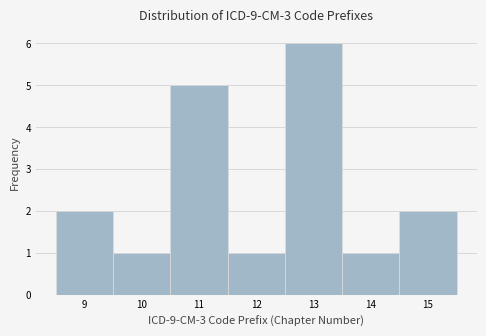

How tall is the bar that spans 8.5 to 9.5 on the x-axis? The values are not printed on the chart, so give them approximately, as read against the axis.

2